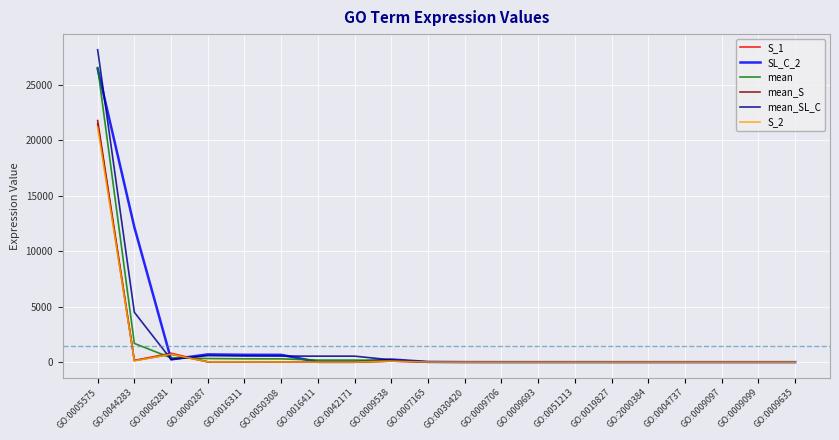

What is the sum of all mean values?

30078.7